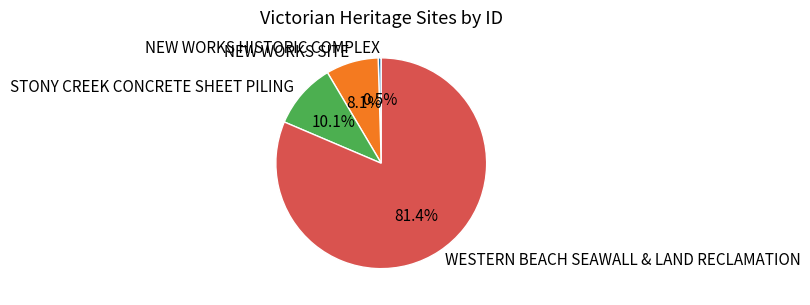

What percentage is the WESTERN BEACH SEAWALL & LAND RECLAMATION slice, to the nearest percent?

81%